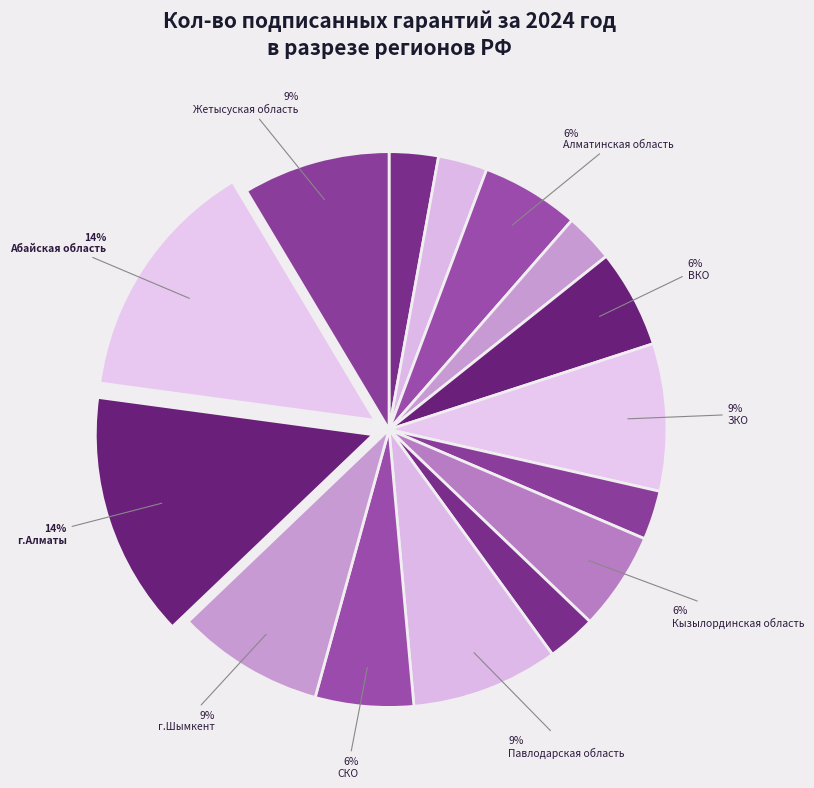

How many slices are in this pie chart?

15